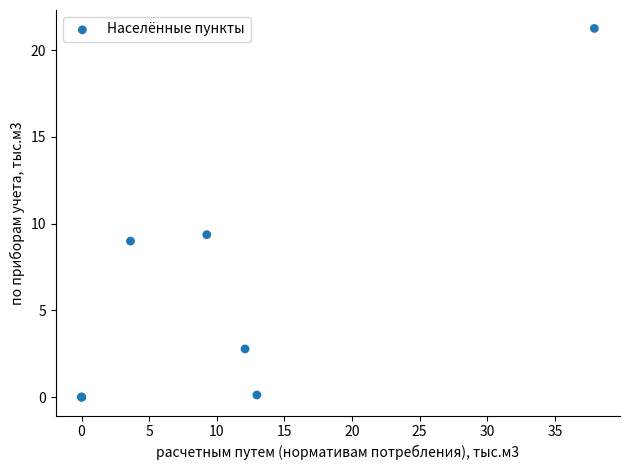

What Y value in the scatter plot is closest to 10?

9.4